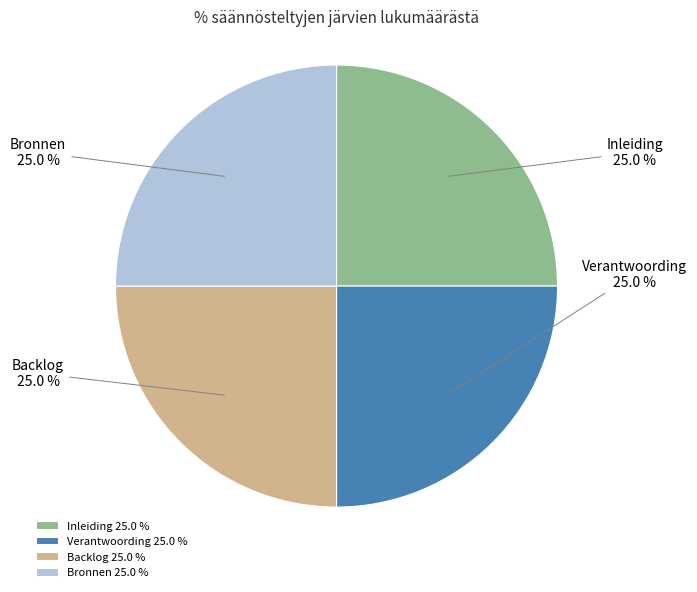

True or false: Backlog accounts for 30% of the total.

False